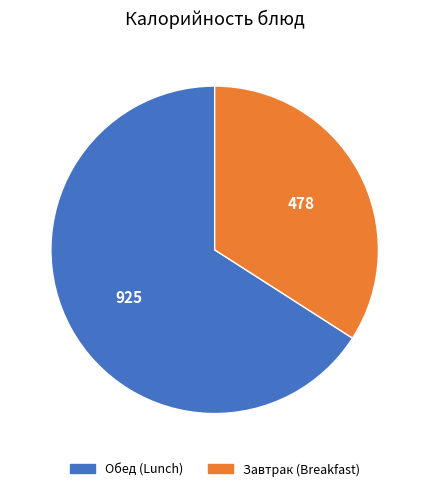

Count the number of slices in the pie.

2